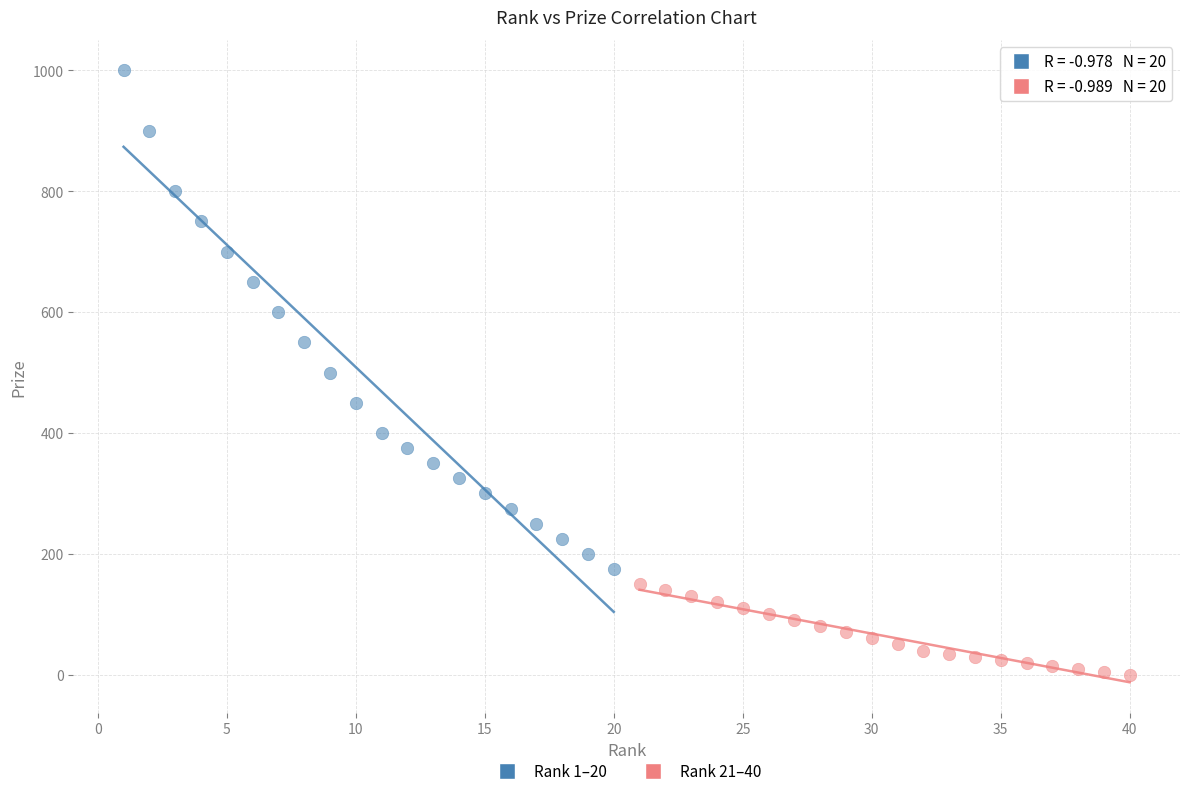

Which series contains the lowest Y value?

Rank 21–40